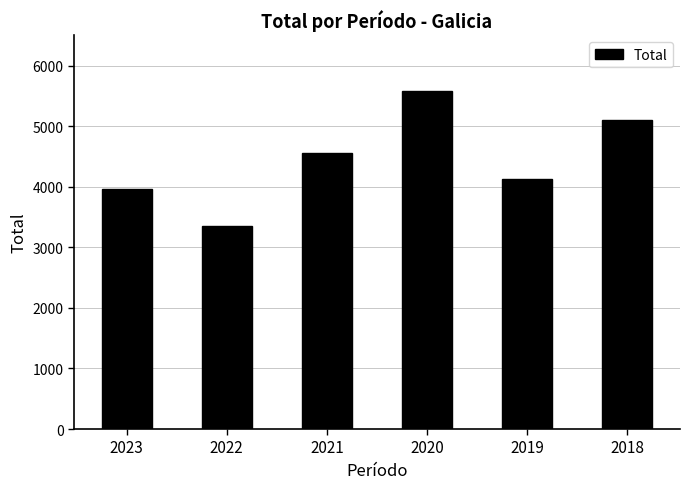

Reading left to right, list all the values displayed in this chart.

2023=3957	2022=3348	2021=4563	2020=5573	2019=4132	2018=5098